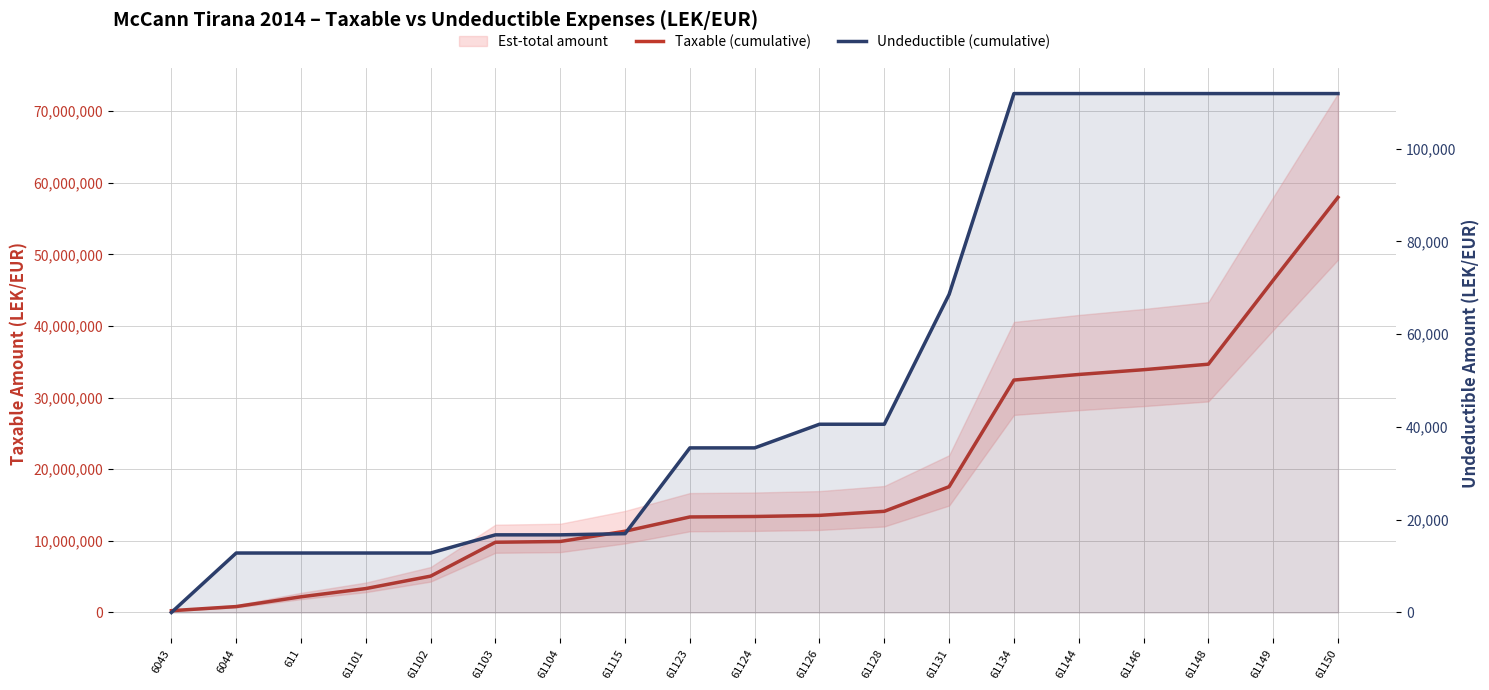

The Taxable (cumulative) series shows 4752972.4 at 61124. True or false?

False